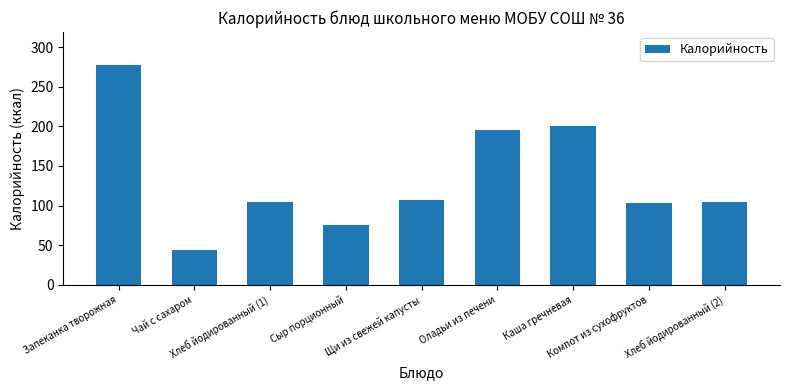

Does the chart contain any negative values?

No